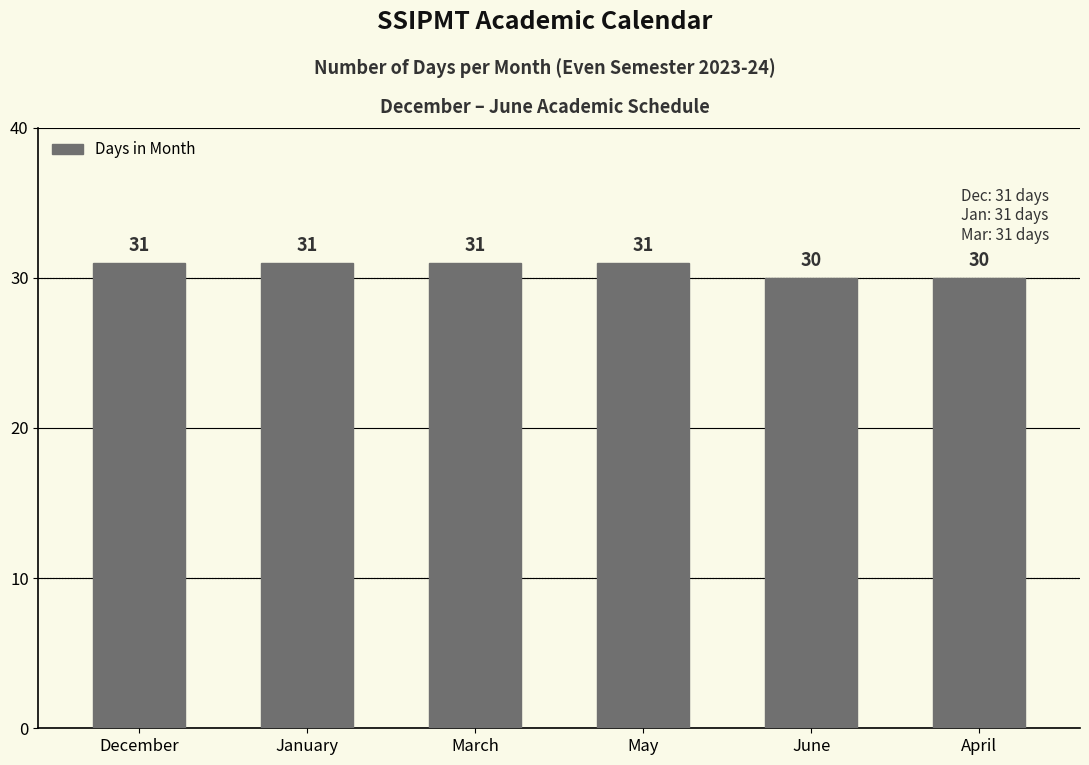

What is the minimum value shown in the chart?

30